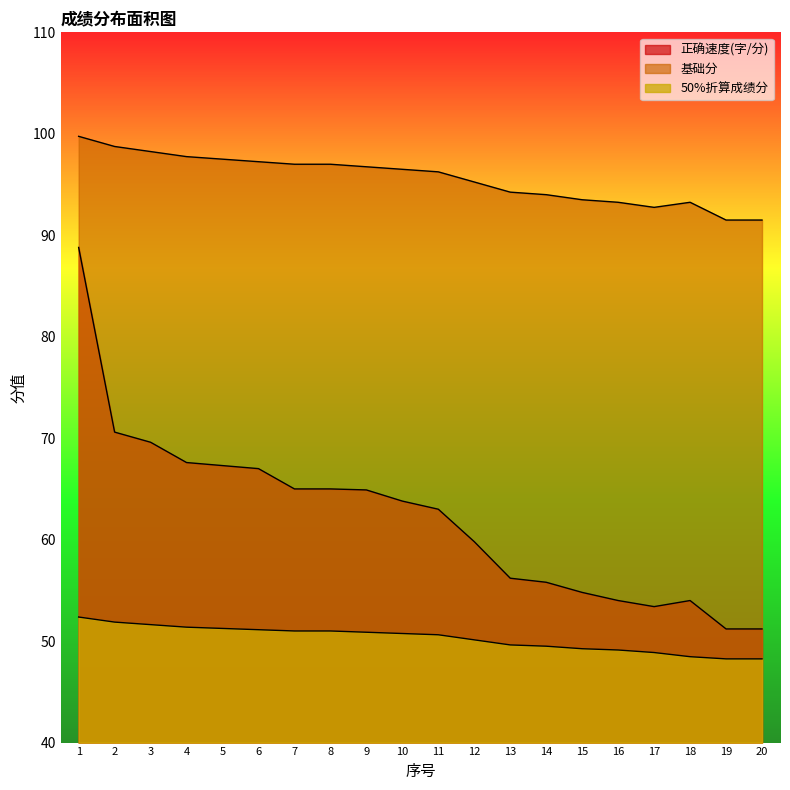

Reading right to left, what are all the values shown in this chart?

正确速度(字/分): 51.2	51.2	54.0	53.4	54.0	54.8	55.8	56.2	59.8	63.0	63.8	64.9	65.0	65.0	67.0	67.3	67.6	69.6	70.6	88.8
基础分: 91.5	91.5	93.2	92.8	93.2	93.5	94.0	94.2	95.2	96.2	96.5	96.8	97.0	97.0	97.2	97.5	97.8	98.2	98.8	99.8
50%折算成绩分: 48.2	48.2	48.5	48.9	49.1	49.2	49.5	49.6	50.1	50.6	50.8	50.9	51.0	51.0	51.1	51.2	51.4	51.6	51.9	52.4